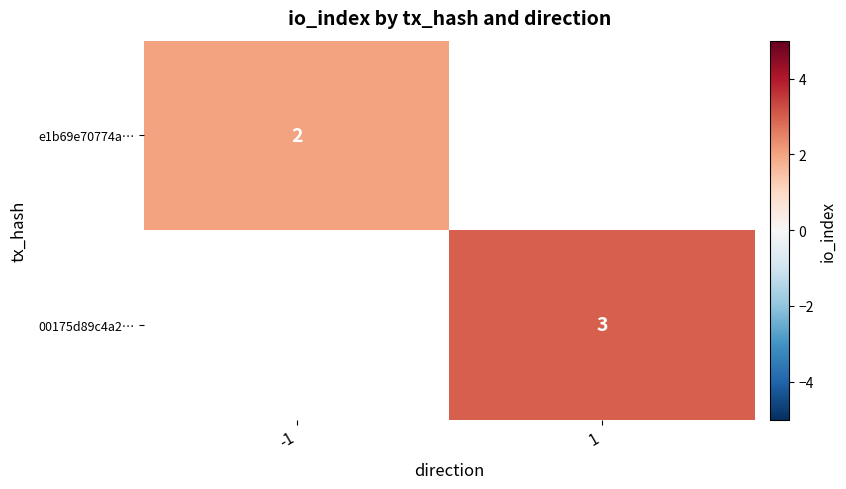

True or false: 00175d89c4a2… has a value of 1 at 1.

False